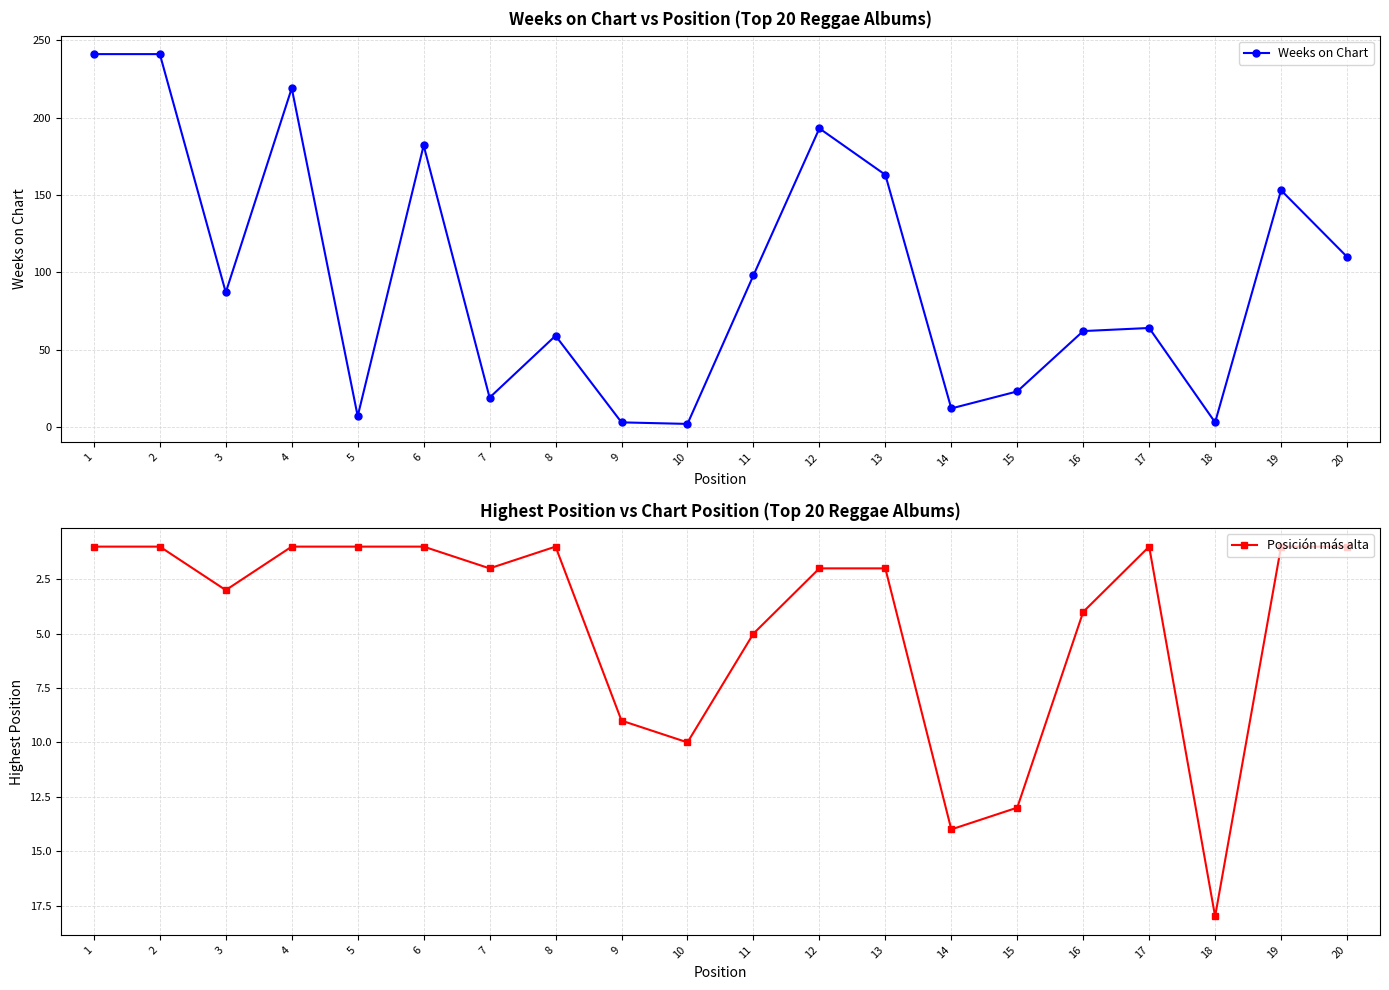

What is the value of the Posición más alta point at the 11th from the left?

5